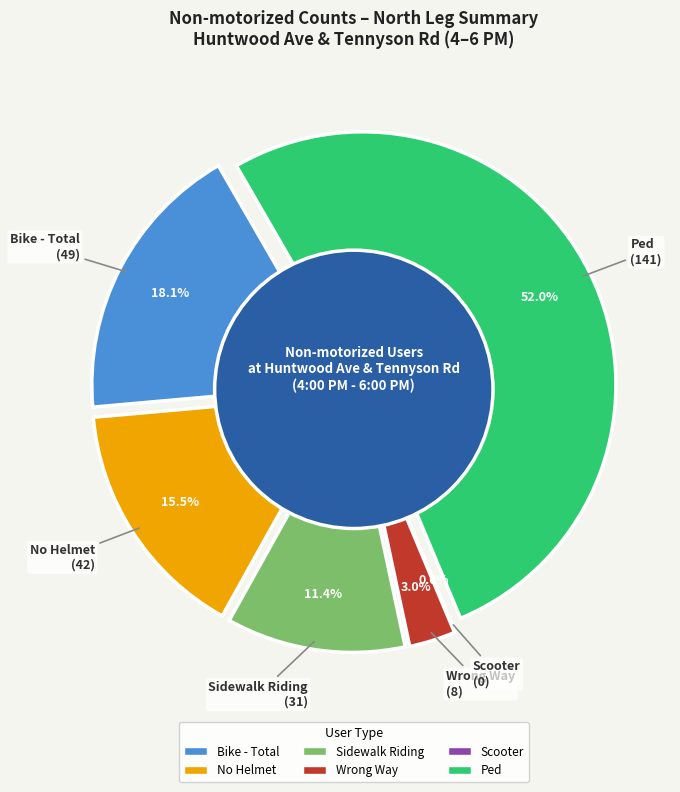

To the nearest percent, what portion does Sidewalk Riding represent?

11%